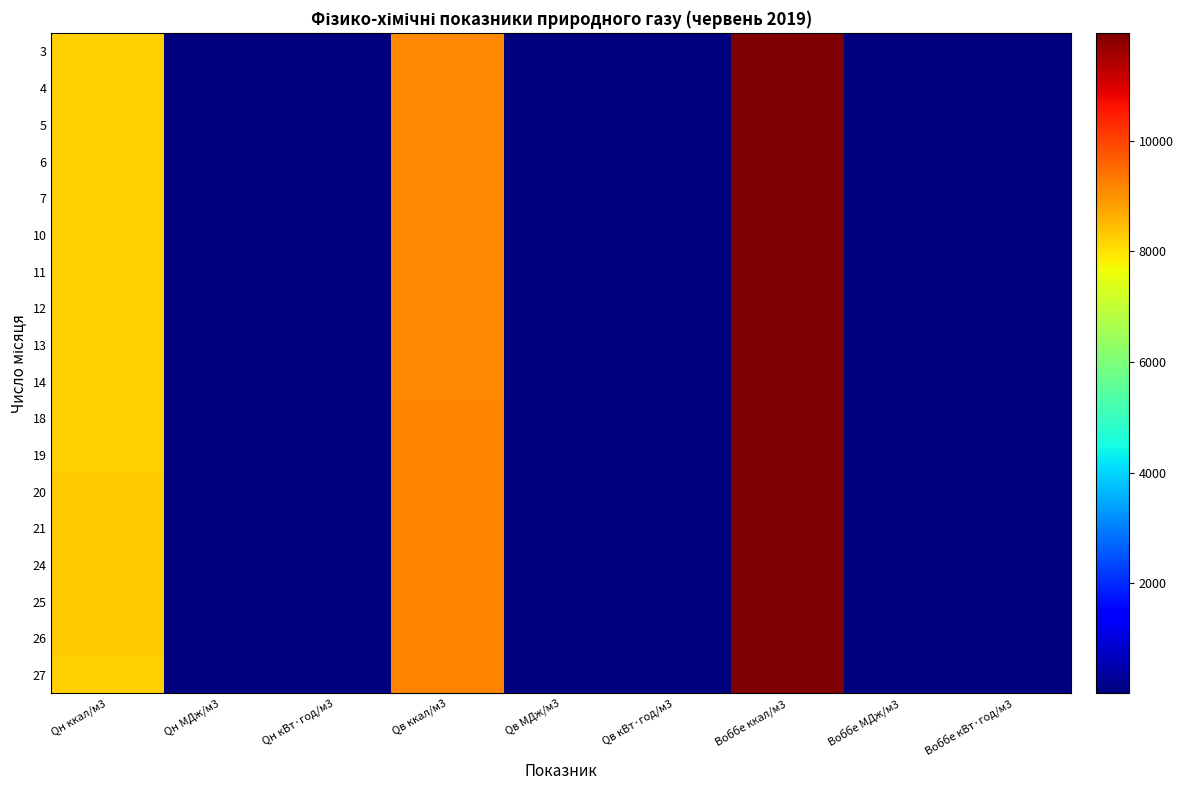

Reading right to left, list all the values displayed in this chart.

3: Воббе кВт·год/м3=13.9	Воббе МДж/м3=50.0	Воббе ккал/м3=11937.1	Qв кВт·год/м3=10.6	Qв МДж/м3=38.3	Qв ккал/м3=9142.8	Qн кВт·год/м3=9.6	Qн МДж/м3=34.5	Qн ккал/м3=8247.3
4: Воббе кВт·год/м3=13.9	Воббе МДж/м3=50.0	Воббе ккал/м3=11938.3	Qв кВт·год/м3=10.6	Qв МДж/м3=38.3	Qв ккал/м3=9145.6	Qн кВт·год/м3=9.6	Qн МДж/м3=34.5	Qн ккал/м3=8249.9
5: Воббе кВт·год/м3=13.9	Воббе МДж/м3=50.0	Воббе ккал/м3=11938.9	Qв кВт·год/м3=10.6	Qв МДж/м3=38.3	Qв ккал/м3=9146.5	Qн кВт·год/м3=9.6	Qн МДж/м3=34.5	Qн ккал/м3=8250.7
6: Воббе кВт·год/м3=13.9	Воббе МДж/м3=50.0	Воббе ккал/м3=11932.8	Qв кВт·год/м3=10.6	Qв МДж/м3=38.3	Qв ккал/м3=9137.4	Qн кВт·год/м3=9.6	Qн МДж/м3=34.5	Qн ккал/м3=8242.2
7: Воббе кВт·год/м3=13.9	Воббе МДж/м3=49.9	Воббе ккал/м3=11927.2	Qв кВт·год/м3=10.6	Qв МДж/м3=38.2	Qв ккал/м3=9132.3	Qн кВт·год/м3=9.6	Qн МДж/м3=34.5	Qн ккал/м3=8237.6
10: Воббе кВт·год/м3=13.9	Воббе МДж/м3=49.9	Воббе ккал/м3=11921.4	Qв кВт·год/м3=10.6	Qв МДж/м3=38.2	Qв ккал/м3=9129.8	Qн кВт·год/м3=9.6	Qн МДж/м3=34.5	Qн ккал/м3=8235.4
11: Воббе кВт·год/м3=13.9	Воббе МДж/м3=49.9	Воббе ккал/м3=11928.2	Qв кВт·год/м3=10.6	Qв МДж/м3=38.2	Qв ккал/м3=9127.9	Qн кВт·год/м3=9.6	Qн МДж/м3=34.5	Qн ккал/м3=8233.4
12: Воббе кВт·год/м3=13.9	Воббе МДж/м3=49.9	Воббе ккал/м3=11927.0	Qв кВт·год/м3=10.6	Qв МДж/м3=38.2	Qв ккал/м3=9126.8	Qн кВт·год/м3=9.6	Qн МДж/м3=34.5	Qн ккал/м3=8232.4
13: Воббе кВт·год/м3=13.9	Воббе МДж/м3=49.9	Воббе ккал/м3=11922.8	Qв кВт·год/м3=10.6	Qв МДж/м3=38.2	Qв ккал/м3=9125.7	Qн кВт·год/м3=9.6	Qн МДж/м3=34.5	Qн ккал/м3=8231.4
14: Воббе кВт·год/м3=13.9	Воббе МДж/м3=49.9	Воббе ккал/м3=11927.1	Qв кВт·год/м3=10.6	Qв МДж/м3=38.2	Qв ккал/м3=9131.9	Qн кВт·год/м3=9.6	Qн МДж/м3=34.5	Qн ккал/м3=8237.2
18: Воббе кВт·год/м3=13.9	Воббе МДж/м3=50.0	Воббе ккал/м3=11938.4	Qв кВт·год/м3=10.6	Qв МДж/м3=38.3	Qв ккал/м3=9154.2	Qн кВт·год/м3=9.6	Qн МДж/м3=34.6	Qн ккал/м3=8258.0
19: Воббе кВт·год/м3=13.9	Воббе МДж/м3=50.0	Воббе ккал/м3=11942.3	Qв кВт·год/м3=10.6	Qв МДж/м3=38.3	Qв ккал/м3=9156.2	Qн кВт·год/м3=9.6	Qн МДж/м3=34.6	Qн ккал/м3=8259.8
20: Воббе кВт·год/м3=13.9	Воббе МДж/м3=50.0	Воббе ккал/м3=11943.4	Qв кВт·год/м3=10.7	Qв МДж/м3=38.4	Qв ккал/м3=9160.6	Qн кВт·год/м3=9.6	Qн МДж/м3=34.6	Qн ккал/м3=8264.0
21: Воббе кВт·год/м3=13.9	Воббе МДж/м3=50.0	Воббе ккал/м3=11944.9	Qв кВт·год/м3=10.7	Qв МДж/м3=38.4	Qв ккал/м3=9165.4	Qн кВт·год/м3=9.6	Qн МДж/м3=34.6	Qн ккал/м3=8268.5
24: Воббе кВт·год/м3=13.9	Воббе МДж/м3=50.0	Воббе ккал/м3=11943.9	Qв кВт·год/м3=10.7	Qв МДж/м3=38.4	Qв ккал/м3=9162.7	Qн кВт·год/м3=9.6	Qн МДж/м3=34.6	Qн ккал/м3=8266.0
25: Воббе кВт·год/м3=13.9	Воббе МДж/м3=50.0	Воббе ккал/м3=11945.7	Qв кВт·год/м3=10.7	Qв МДж/м3=38.4	Qв ккал/м3=9162.9	Qн кВт·год/м3=9.6	Qн МДж/м3=34.6	Qн ккал/м3=8266.0
26: Воббе кВт·год/м3=13.9	Воббе МДж/м3=50.0	Воббе ккал/м3=11945.9	Qв кВт·год/м3=10.7	Qв МДж/м3=38.4	Qв ккал/м3=9164.2	Qн кВт·год/м3=9.6	Qн МДж/м3=34.6	Qн ккал/м3=8267.3
27: Воббе кВт·год/м3=13.9	Воббе МДж/м3=50.0	Воббе ккал/м3=11942.1	Qв кВт·год/м3=10.7	Qв МДж/м3=38.3	Qв ккал/м3=9158.2	Qн кВт·год/м3=9.6	Qн МДж/м3=34.6	Qн ккал/м3=8261.7